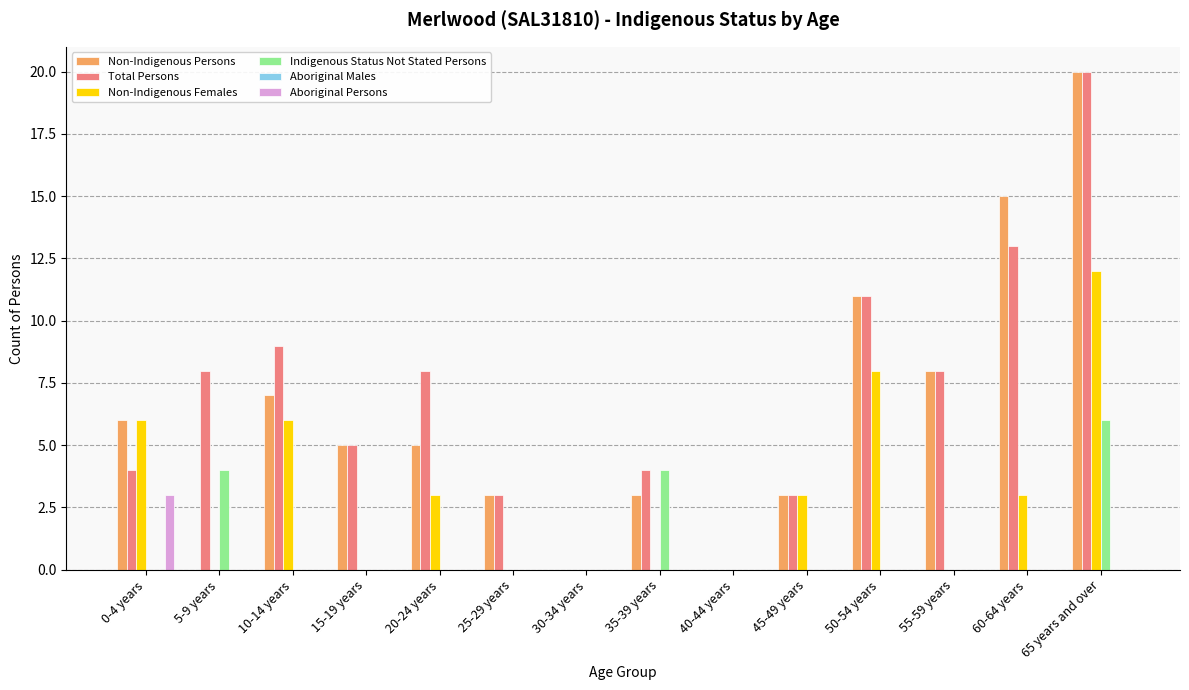

Is the value of Non-Indigenous Persons at 25-29 years greater than the value of Aboriginal Persons at 50-54 years?

Yes